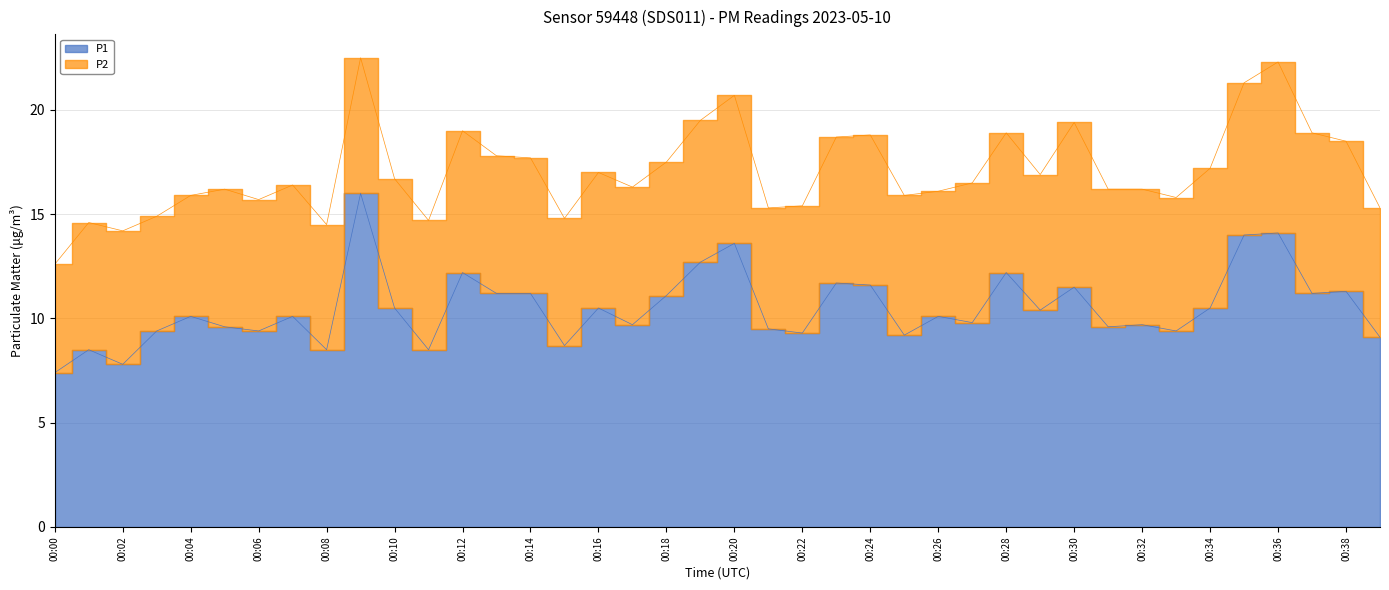

List the labels in order of value, largest first.

00:09, 00:36, 00:35, 00:20, 00:19, 00:12, 00:28, 00:23, 00:24, 00:30, 00:38, 00:13, 00:14, 00:37, 00:18, 00:10, 00:16, 00:34, 00:29, 00:04, 00:07, 00:26, 00:27, 00:17, 00:32, 00:05, 00:31, 00:21, 00:03, 00:06, 00:33, 00:22, 00:25, 00:39, 00:15, 00:01, 00:08, 00:11, 00:02, 00:00